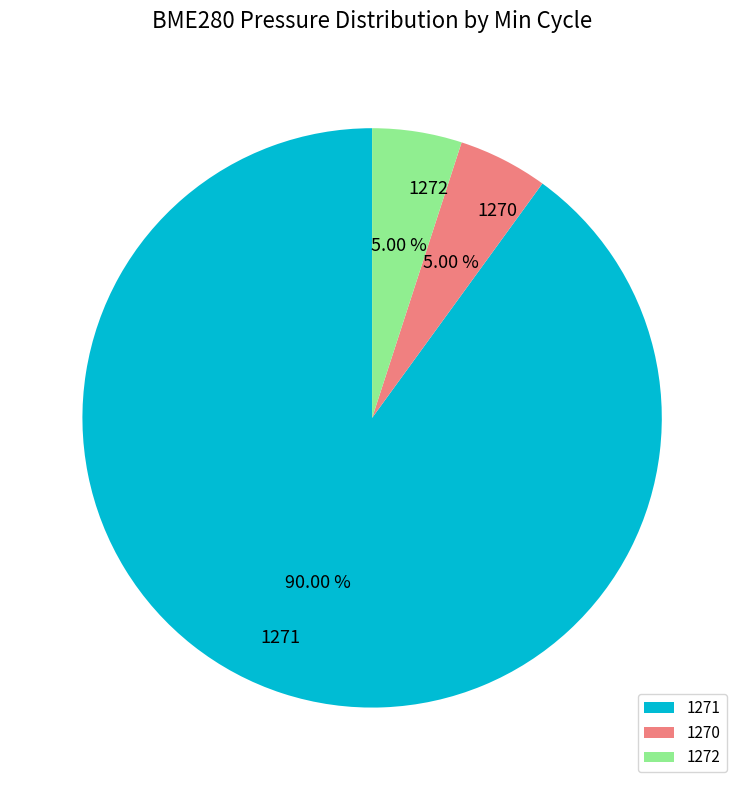

Is the sum of 1271 and 1272 greater than half?

Yes